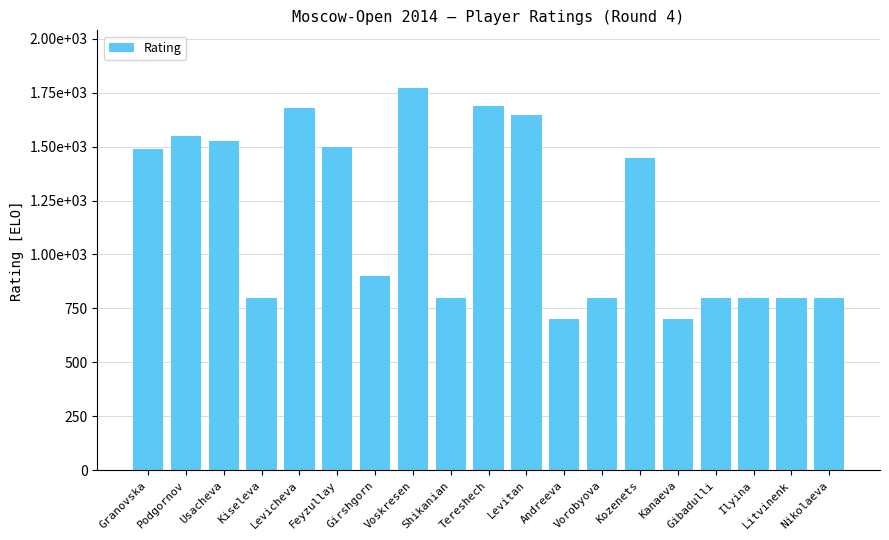

The chart shows a value of 1681 at Levicheva. True or false?

True